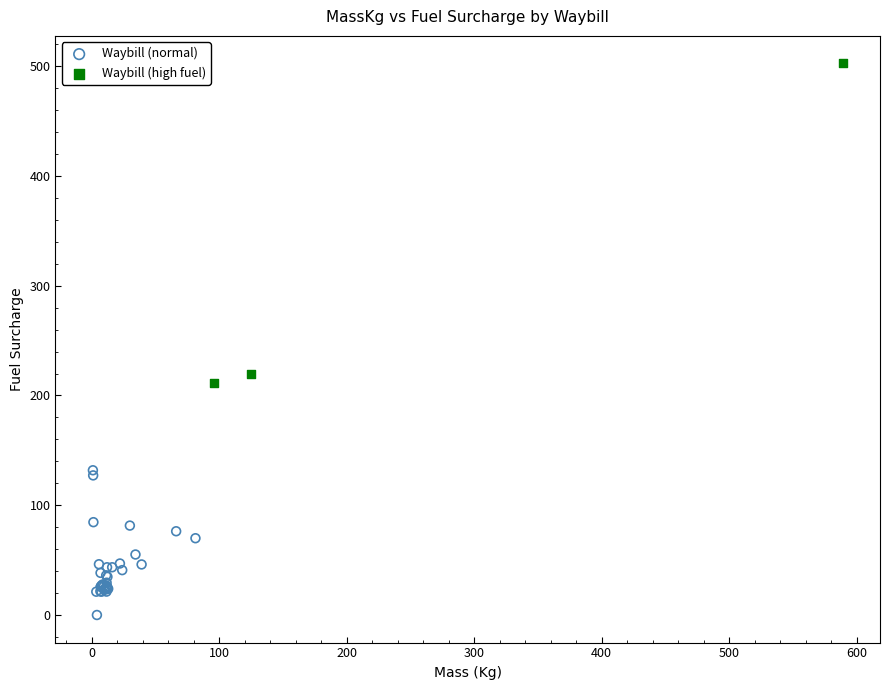

Which series contains the highest Y value?

Waybill (high fuel)